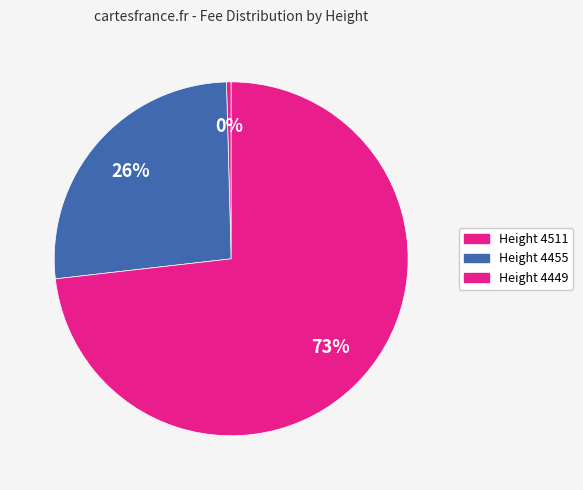

To the nearest percent, what is the difference between the largest and smallest slice percentages?

73%